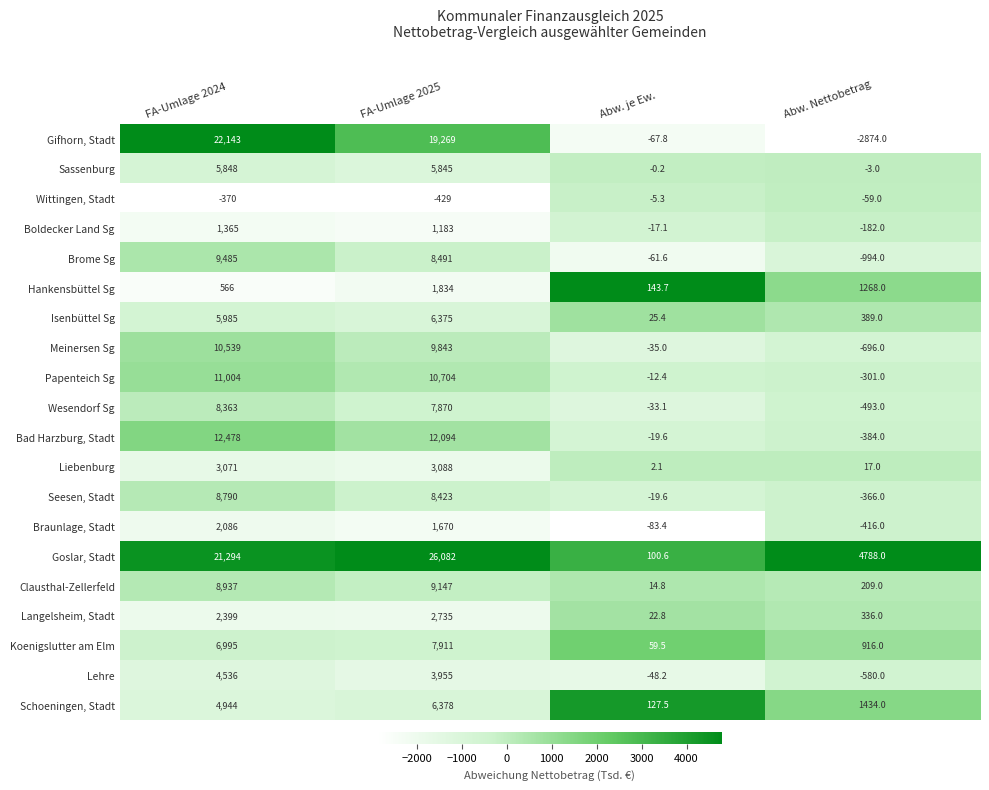

Which category has the lowest value across all series?

Abw. Nettobetrag